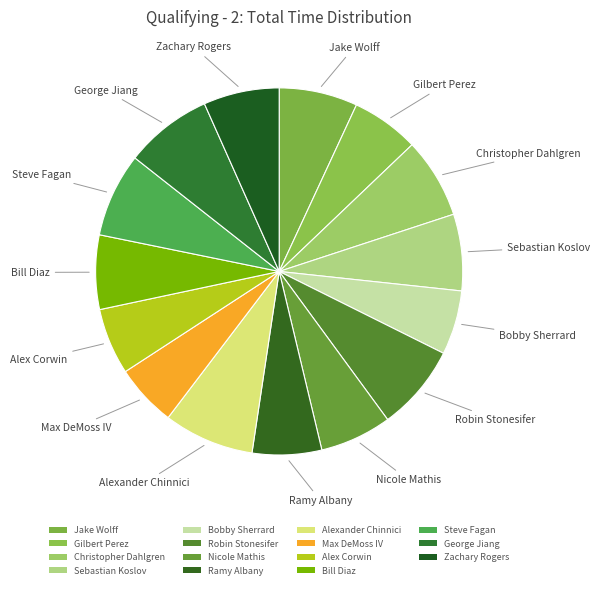

What percentage do Bill Diaz and Alexander Chinnici together represent?

14.5%